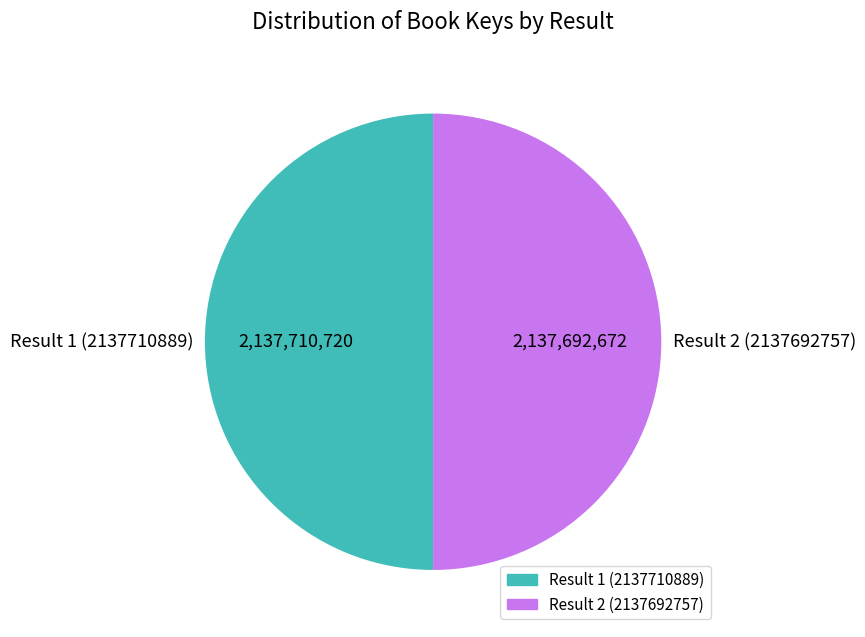

Is it true that Result 1 (2137710889) is 37% of the pie?

False